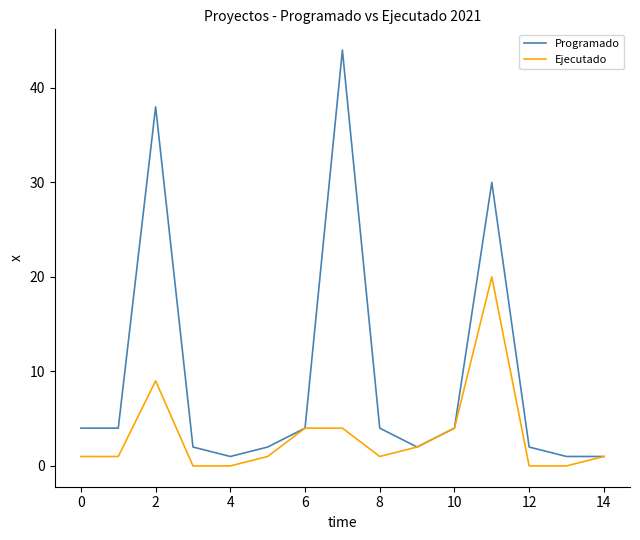

Which series has the largest total across all categories?

Programado